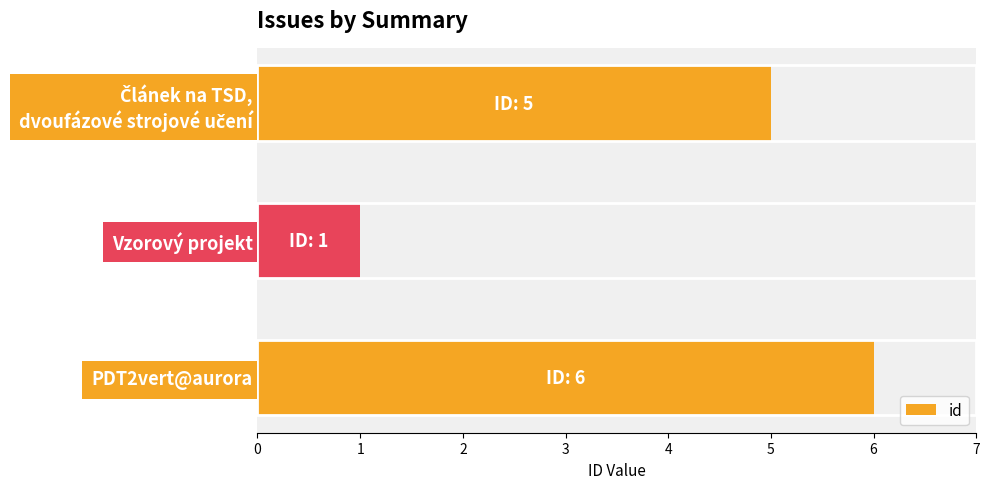

What is the smallest value displayed?

1